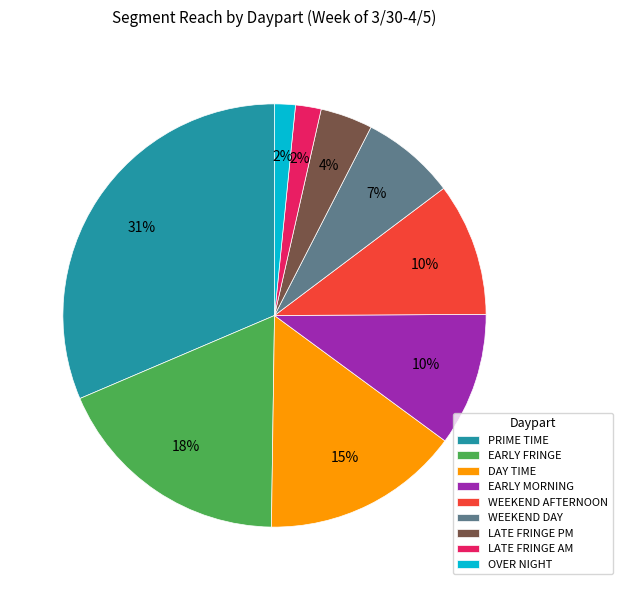

How many segments does this pie chart have?

9